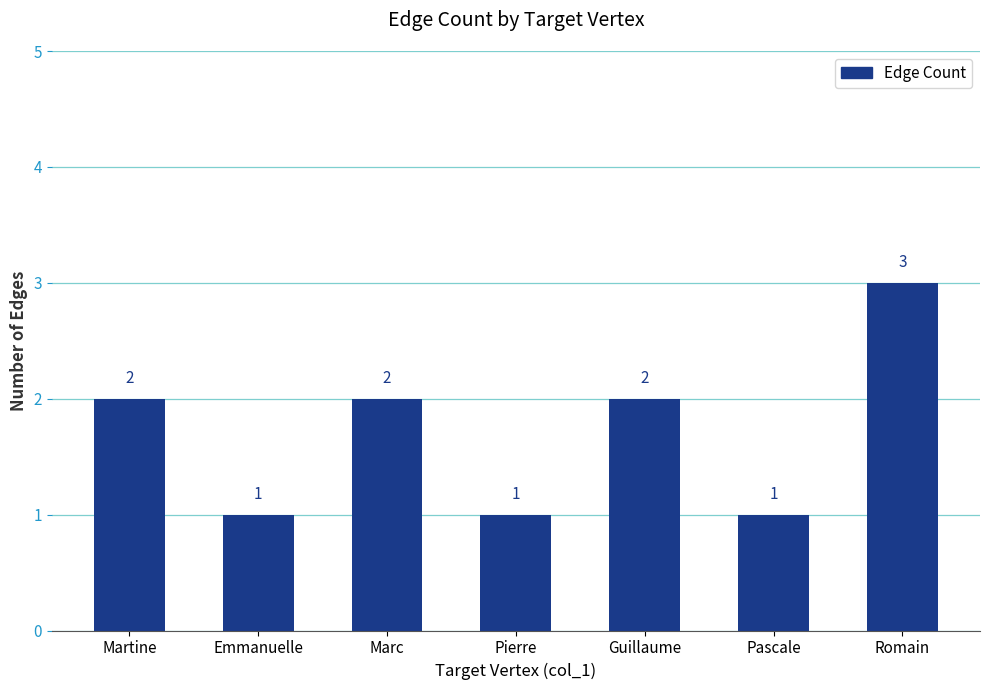

Are the bars grouped side by side (vs. stacked)?

No